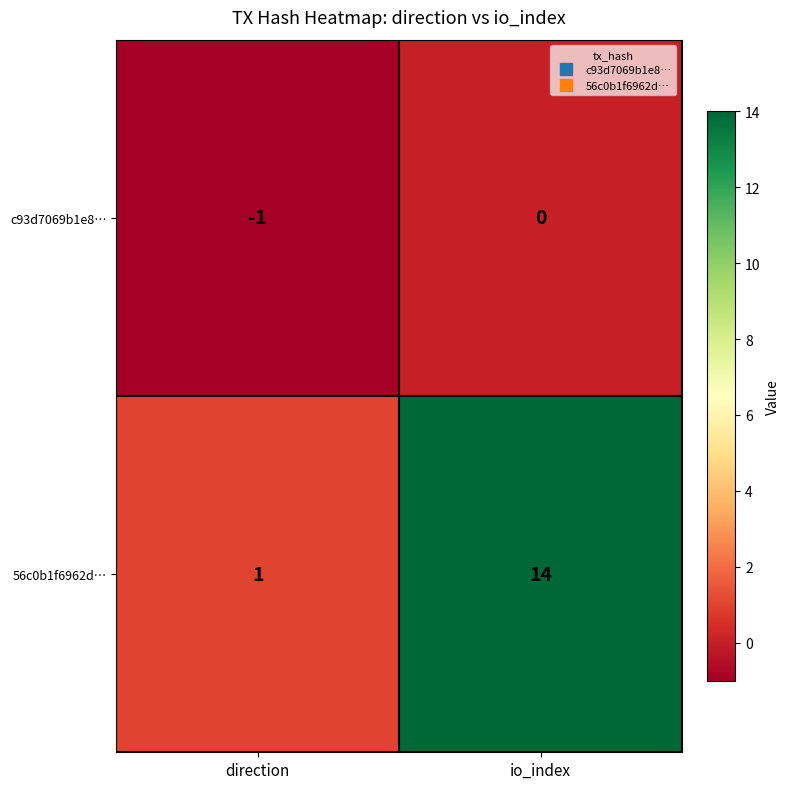

Reading left to right, extract all data points from this chart.

c93d7069b1e8…: direction=-1	io_index=0
56c0b1f6962d…: direction=1	io_index=14